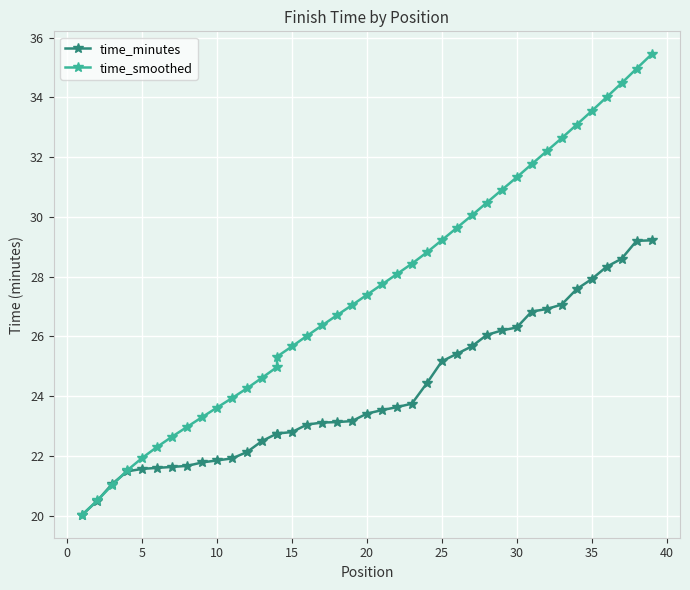

What is the greatest value displayed?

35.4